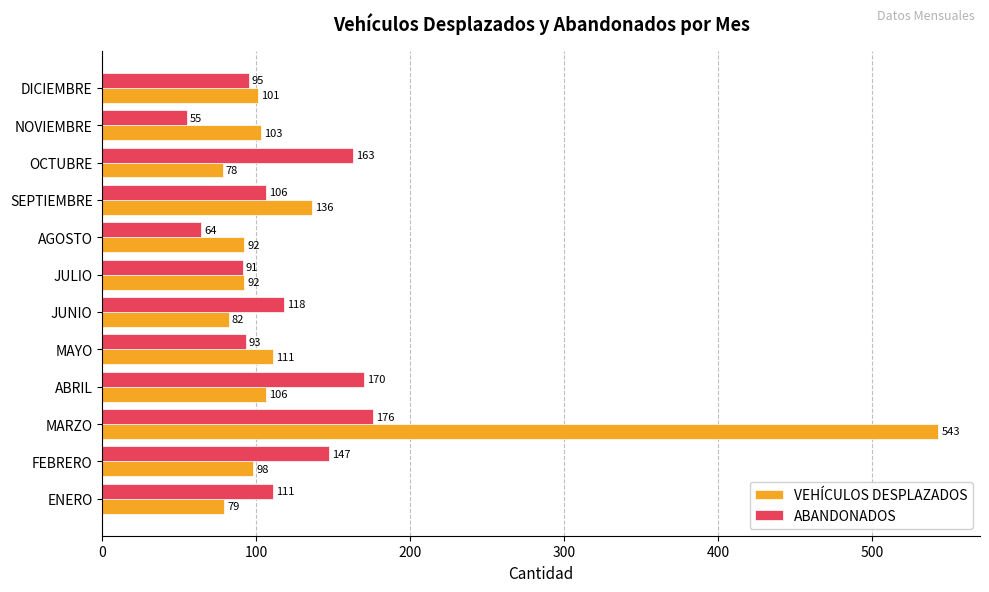

What is the average value of the ABANDONADOS series?

116